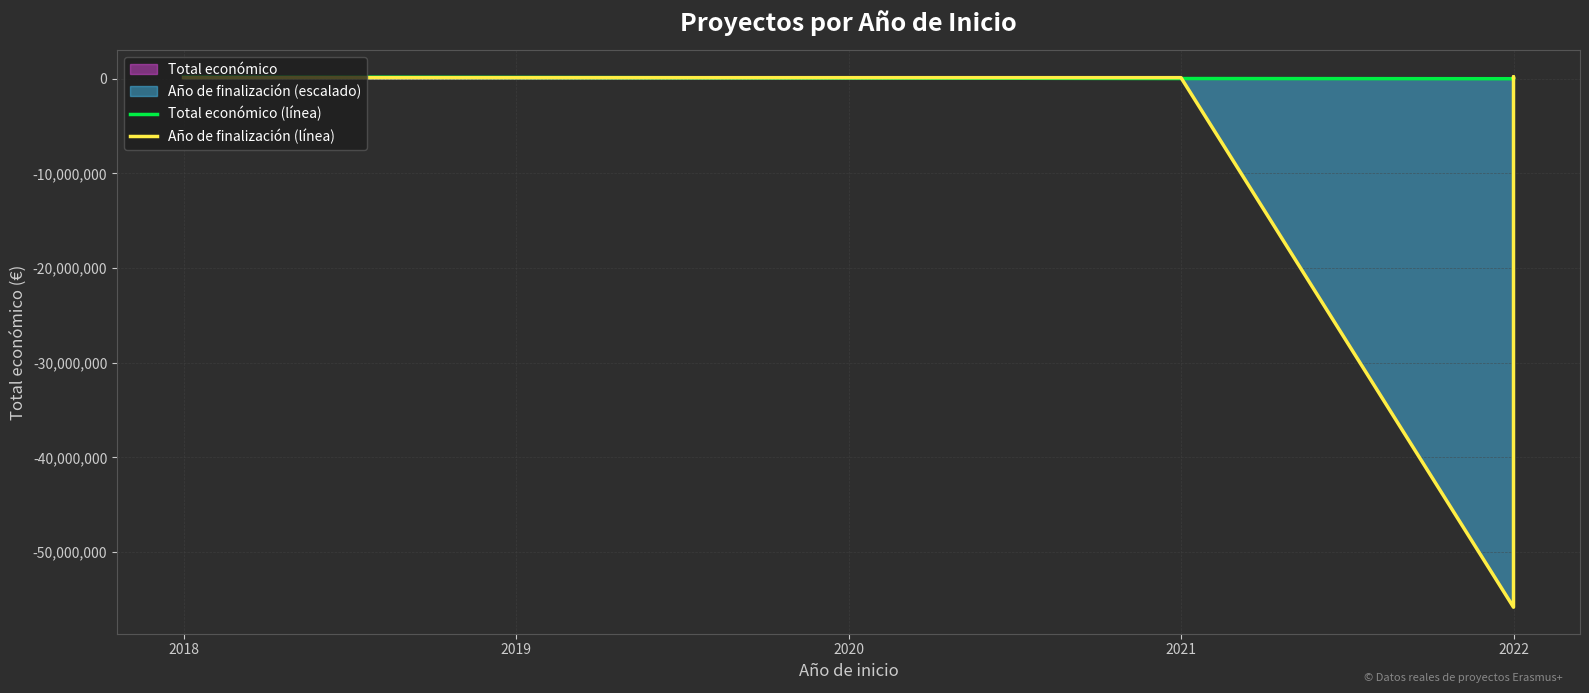

True or false: Total económico (línea) has a value of 89661.0 at 2018.

False